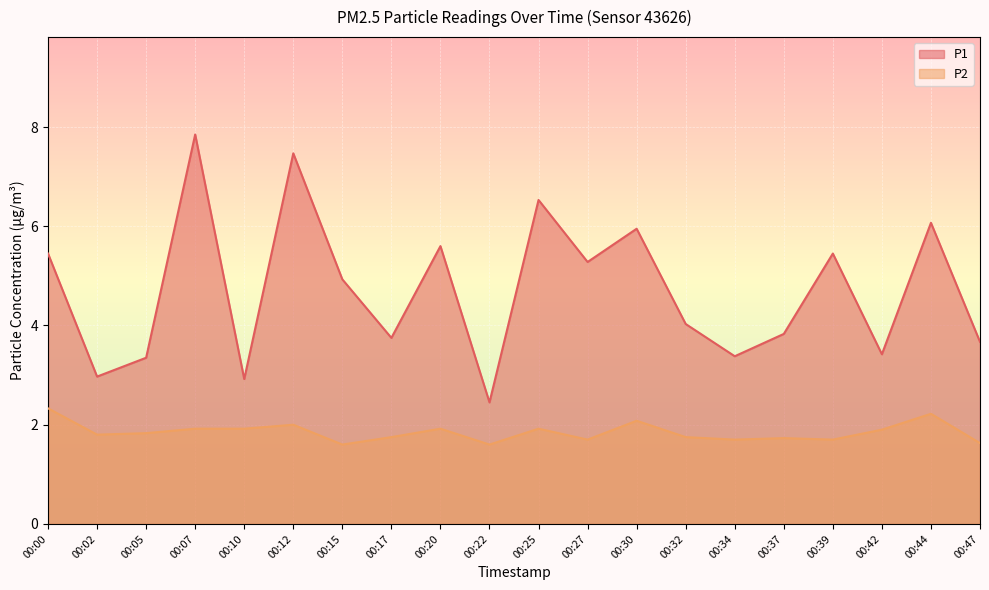

True or false: P2 and P1 cross at least once.

False